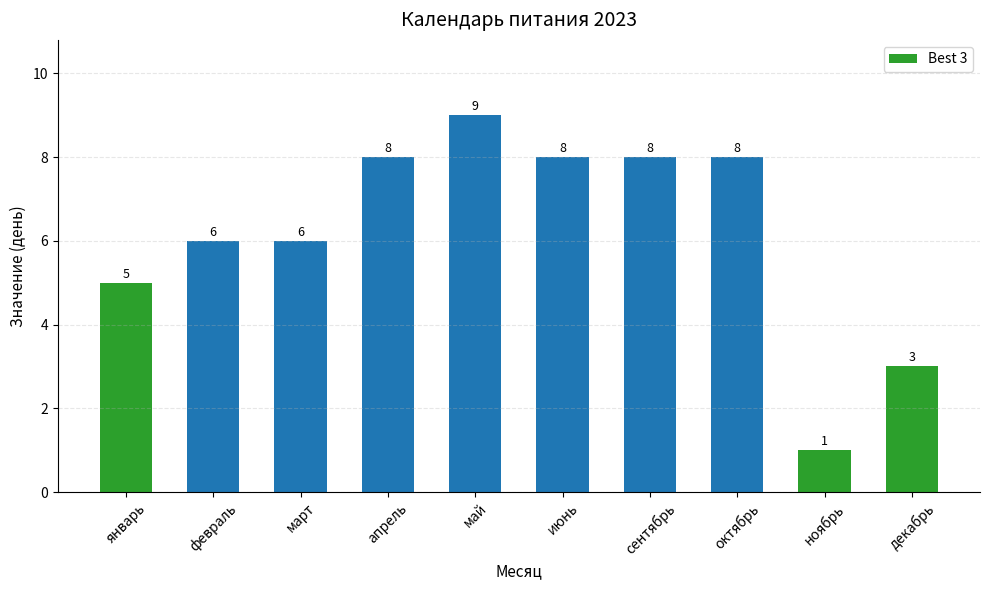

Reading right to left, transcribe all the data shown in this chart.

3	1	8	8	8	9	8	6	6	5